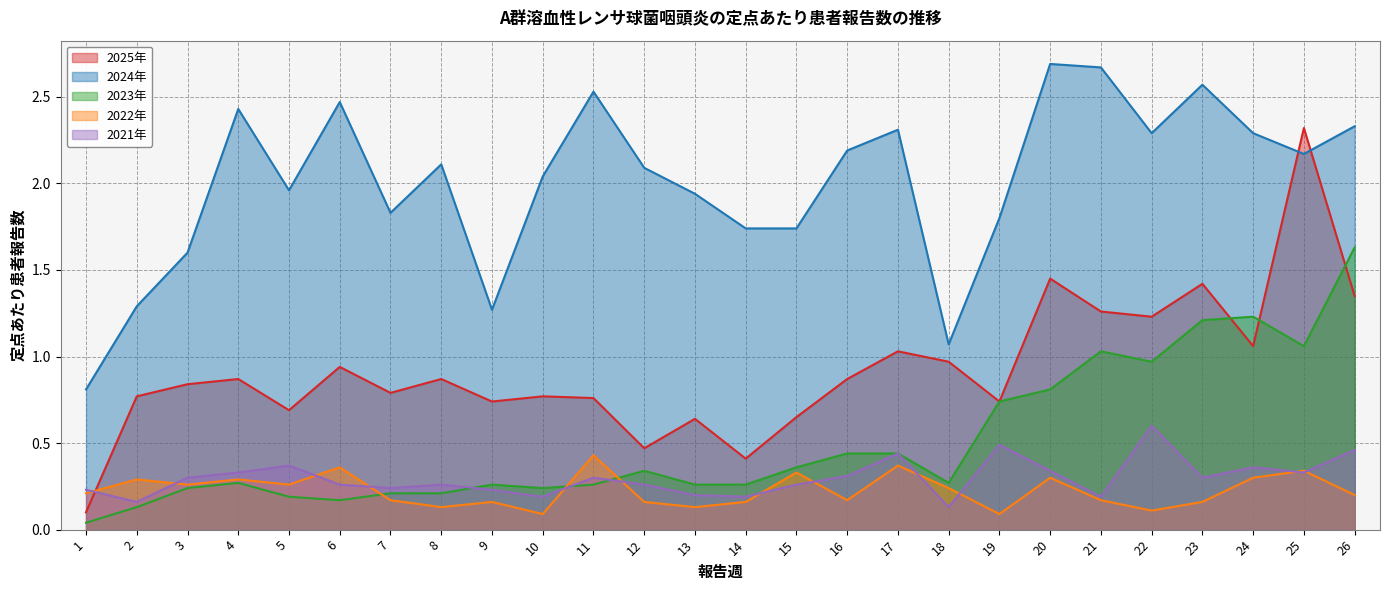

Which series has the largest range (max minus min)?

2025年